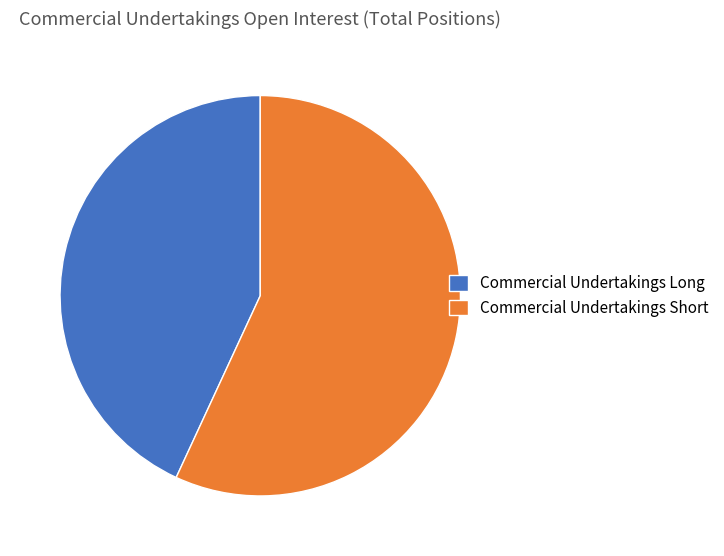

Is the sum of Commercial Undertakings Long and Commercial Undertakings Short greater than half?

Yes